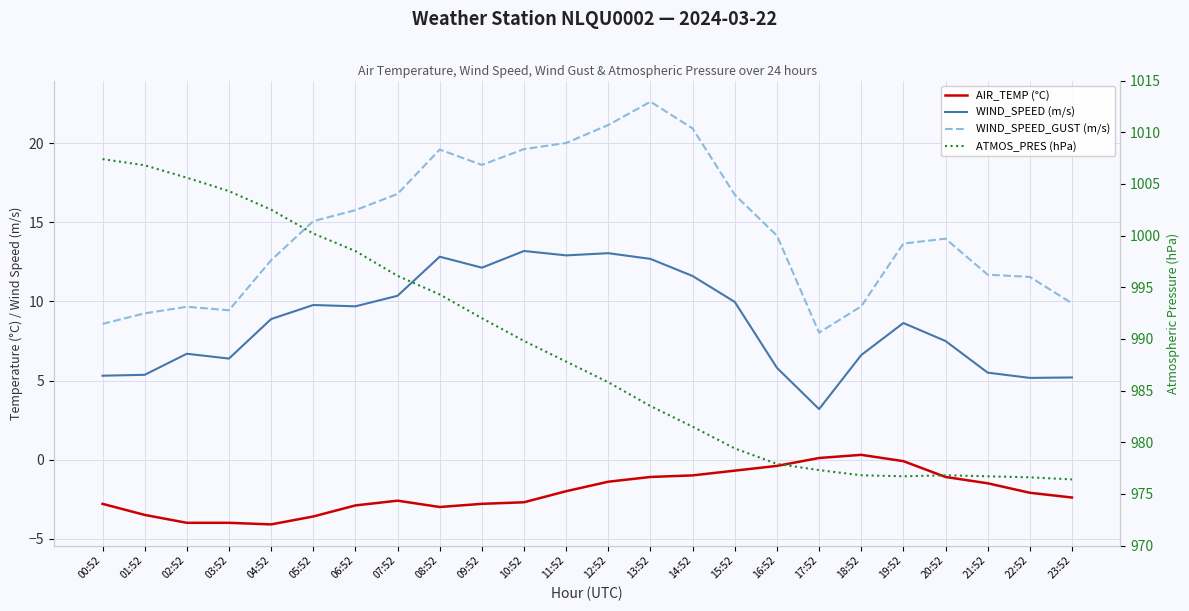

Reading left to right, transcribe all the data shown in this chart.

AIR_TEMP (°C): 00:52=-2.8	01:52=-3.5	02:52=-4.0	03:52=-4.0	04:52=-4.1	05:52=-3.6	06:52=-2.9	07:52=-2.6	08:52=-3.0	09:52=-2.8	10:52=-2.7	11:52=-2.0	12:52=-1.4	13:52=-1.1	14:52=-1.0	15:52=-0.7	16:52=-0.4	17:52=0.1	18:52=0.3	19:52=-0.1	20:52=-1.1	21:52=-1.5	22:52=-2.1	23:52=-2.4
WIND_SPEED (m/s): 00:52=5.3	01:52=5.4	02:52=6.7	03:52=6.4	04:52=8.9	05:52=9.8	06:52=9.7	07:52=10.4	08:52=12.8	09:52=12.1	10:52=13.2	11:52=12.9	12:52=13.1	13:52=12.7	14:52=11.6	15:52=10.0	16:52=5.8	17:52=3.2	18:52=6.6	19:52=8.6	20:52=7.5	21:52=5.5	22:52=5.2	23:52=5.2
WIND_SPEED_GUST (m/s): 00:52=8.6	01:52=9.2	02:52=9.7	03:52=9.4	04:52=12.6	05:52=15.1	06:52=15.8	07:52=16.8	08:52=19.6	09:52=18.6	10:52=19.6	11:52=20.0	12:52=21.2	13:52=22.6	14:52=20.9	15:52=16.8	16:52=14.2	17:52=8.0	18:52=9.7	19:52=13.7	20:52=14.0	21:52=11.7	22:52=11.6	23:52=9.9
ATMOS_PRES (hPa): 00:52=1007.4	01:52=1006.8	02:52=1005.6	03:52=1004.3	04:52=1002.5	05:52=1000.2	06:52=998.5	07:52=996.1	08:52=994.3	09:52=992.0	10:52=989.8	11:52=987.8	12:52=985.8	13:52=983.5	14:52=981.5	15:52=979.4	16:52=977.9	17:52=977.3	18:52=976.8	19:52=976.7	20:52=976.8	21:52=976.7	22:52=976.6	23:52=976.4